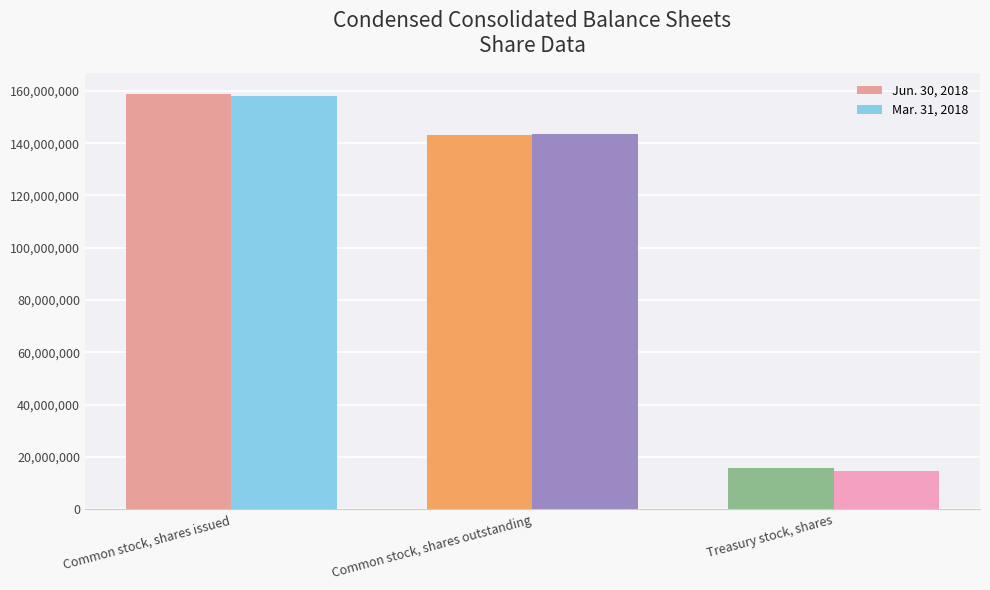

What is the total value across all series at Common stock, shares issued?

316822688